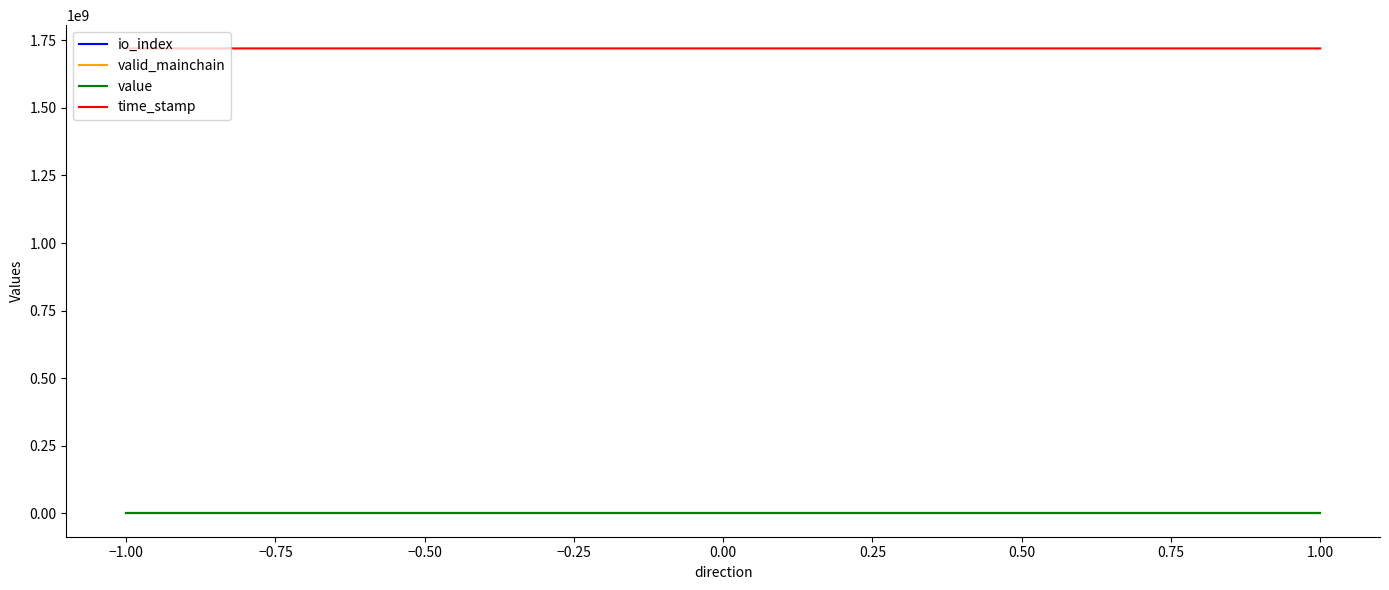

Which has a higher value, 1.00 or −1.00?

1.00